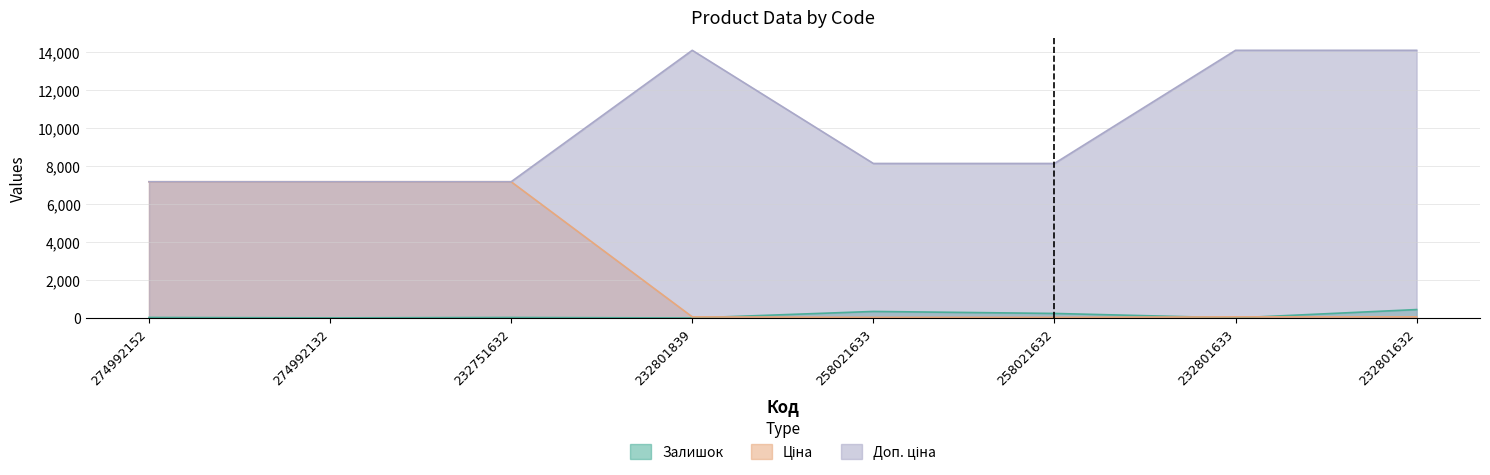

Between 232751632 and 258021633, which series saw the biggest shift?

Ціна